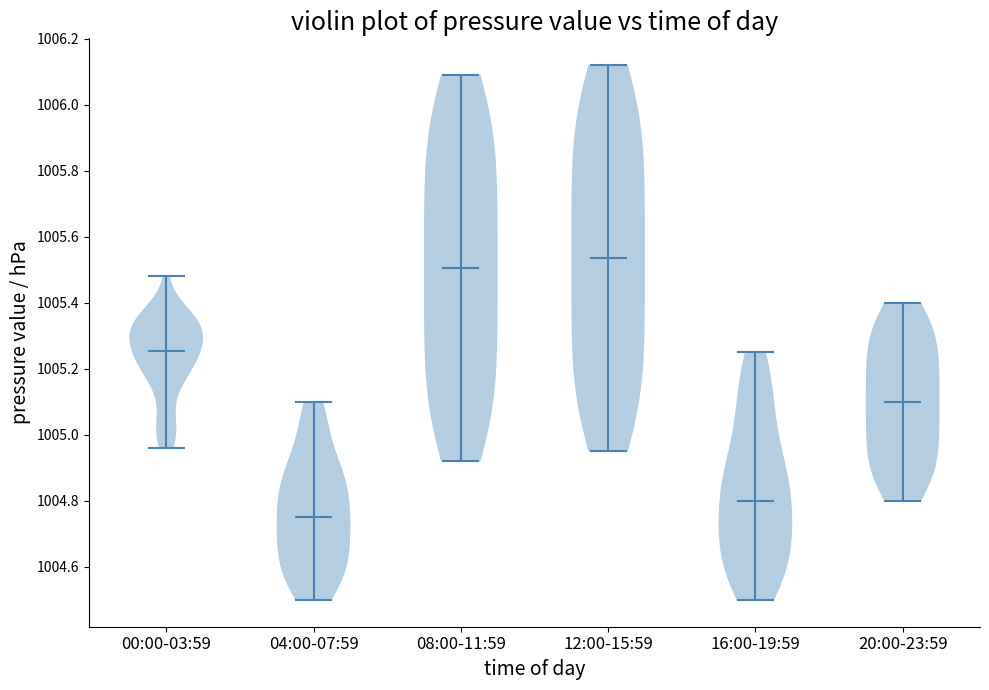

Reading left to right, read every violin against the y-axis: where its median line is, and the lowest and highest points it reaches. The values are not printed on the chart, so give them approximately, as read against the axis.

00:00-03:59: median line 1005.26, lowest point 1004.96, highest point 1005.48
04:00-07:59: median line 1004.76, lowest point 1004.50, highest point 1005.10
08:00-11:59: median line 1005.50, lowest point 1004.92, highest point 1006.10
12:00-15:59: median line 1005.54, lowest point 1004.96, highest point 1006.12
16:00-19:59: median line 1004.80, lowest point 1004.50, highest point 1005.26
20:00-23:59: median line 1005.10, lowest point 1004.80, highest point 1005.40